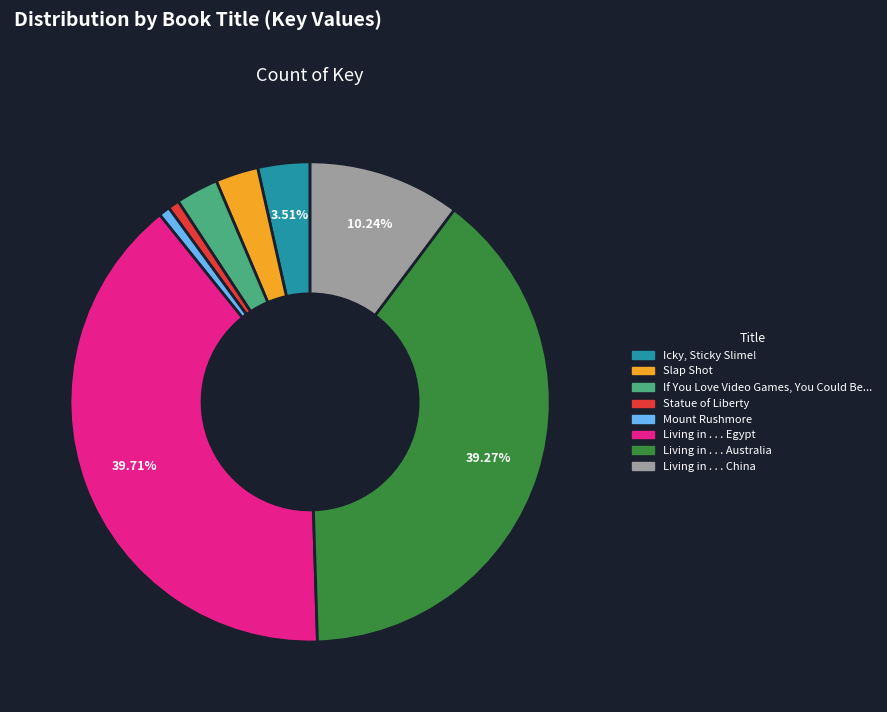

Combined, do If You Love Video Games, You Could Be... and Icky, Sticky Slime! account for over 50%?

No